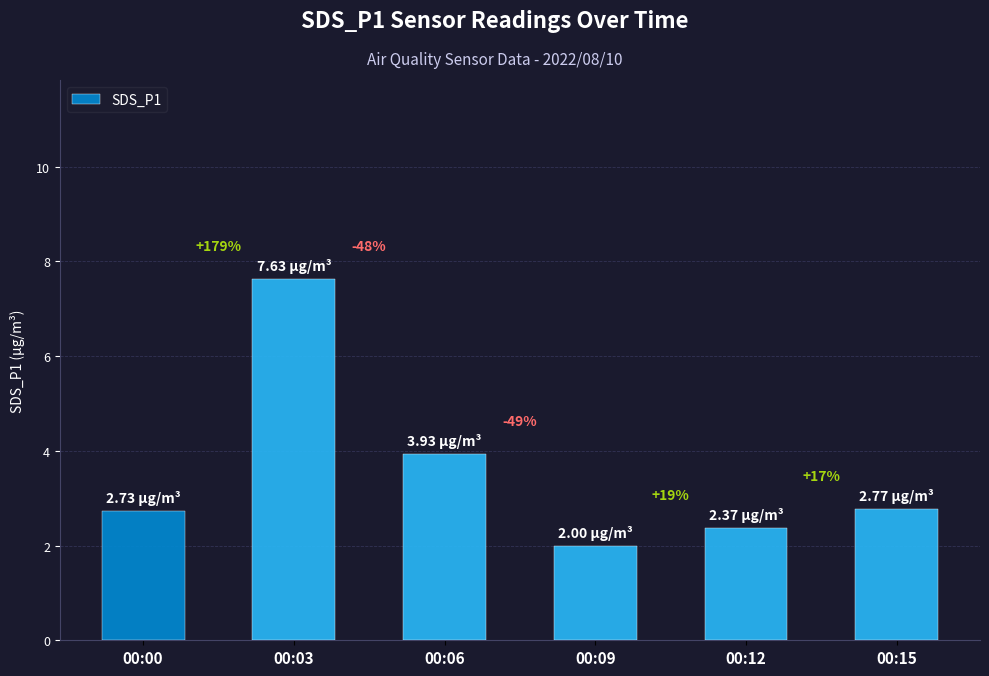

Does the chart contain any negative values?

No